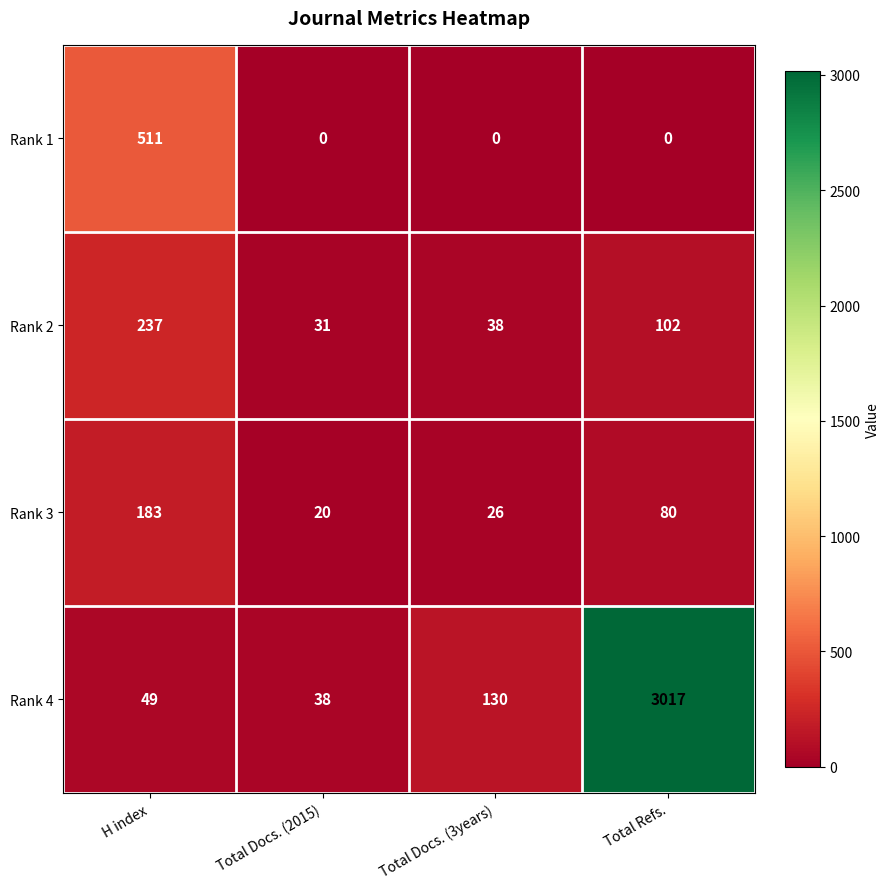

The Rank 3 series shows 80 at Total Refs.. True or false?

True